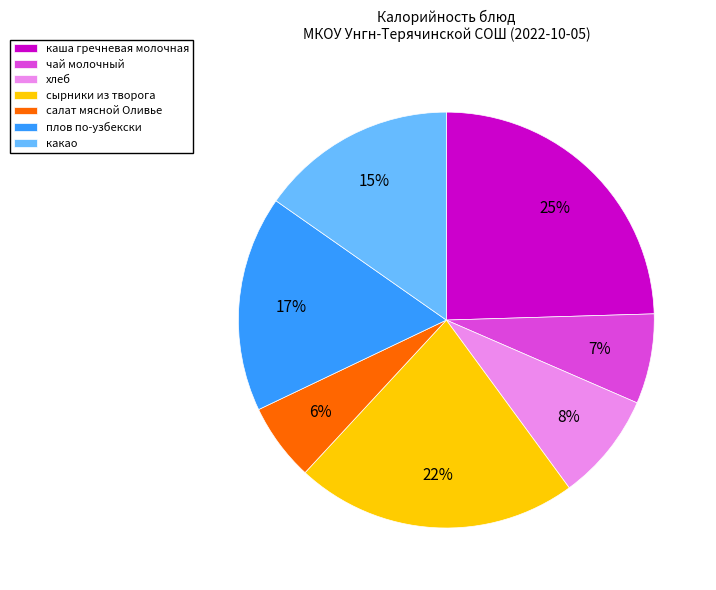

Is the sum of плов по-узбекски and какао greater than half?

No